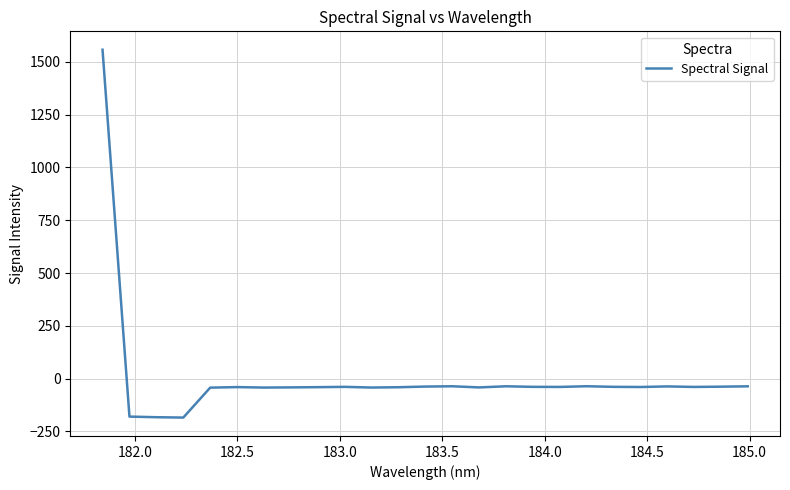

What is the maximum value shown in the chart?

1557.8